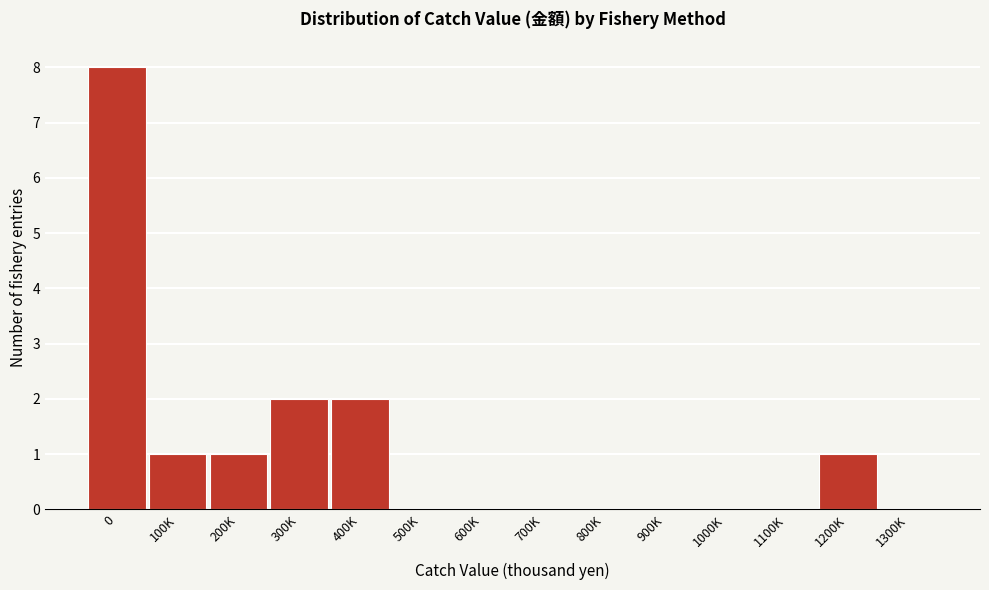

Reading left to right, transcribe all the data shown in this chart.

0=8	100K=1	200K=1	300K=2	400K=2	500K=0	600K=0	700K=0	800K=0	900K=0	1000K=0	1100K=0	1200K=1	1300K=0